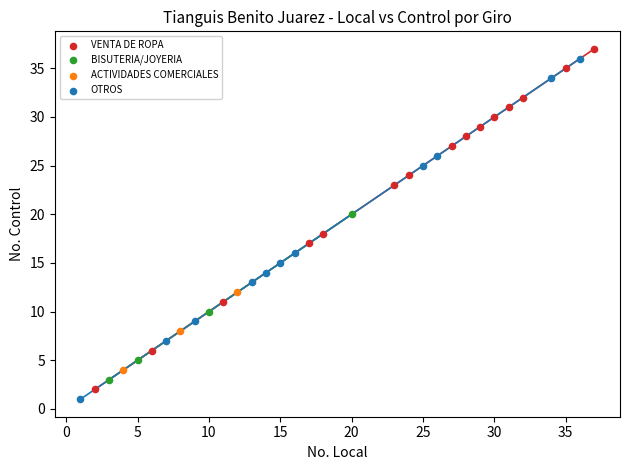

What are all the series names shown in the legend?

VENTA DE ROPA, BISUTERIA/JOYERIA, ACTIVIDADES COMERCIALES, OTROS